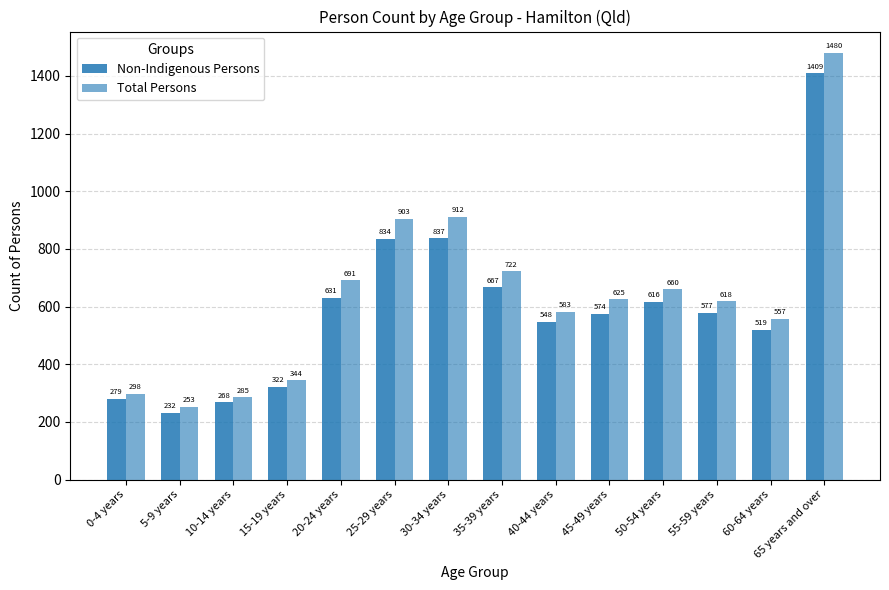

The Non-Indigenous Persons series shows 834 at 25-29 years. True or false?

True